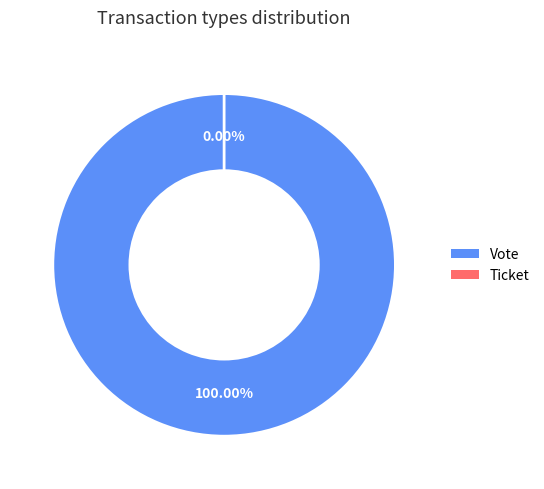

Which category accounts for the majority?

Vote